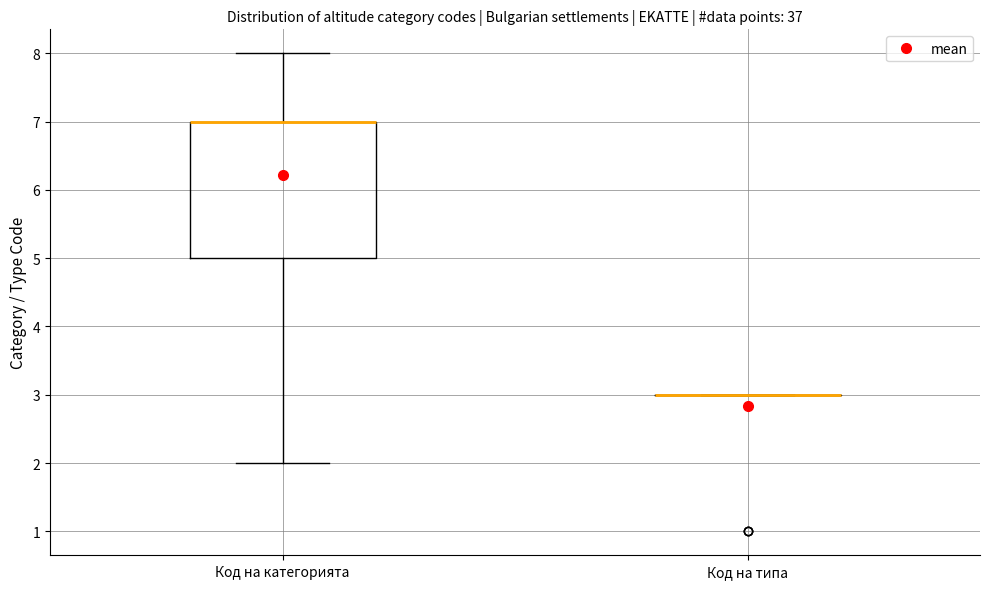

Reading left to right, transcribe this box plot: for each box, give where its median line is, the range the box spans, and where its two whiskers end, as read against the y-axis. The values are not printed on the chart, so give them approximately, as read against the axis.

Код на категорията: median 7 (drawn on the box's upper edge), box 5 to 7, whiskers 2 to 8
Код на типа: box collapsed to a line at 3, whiskers 3 to 3